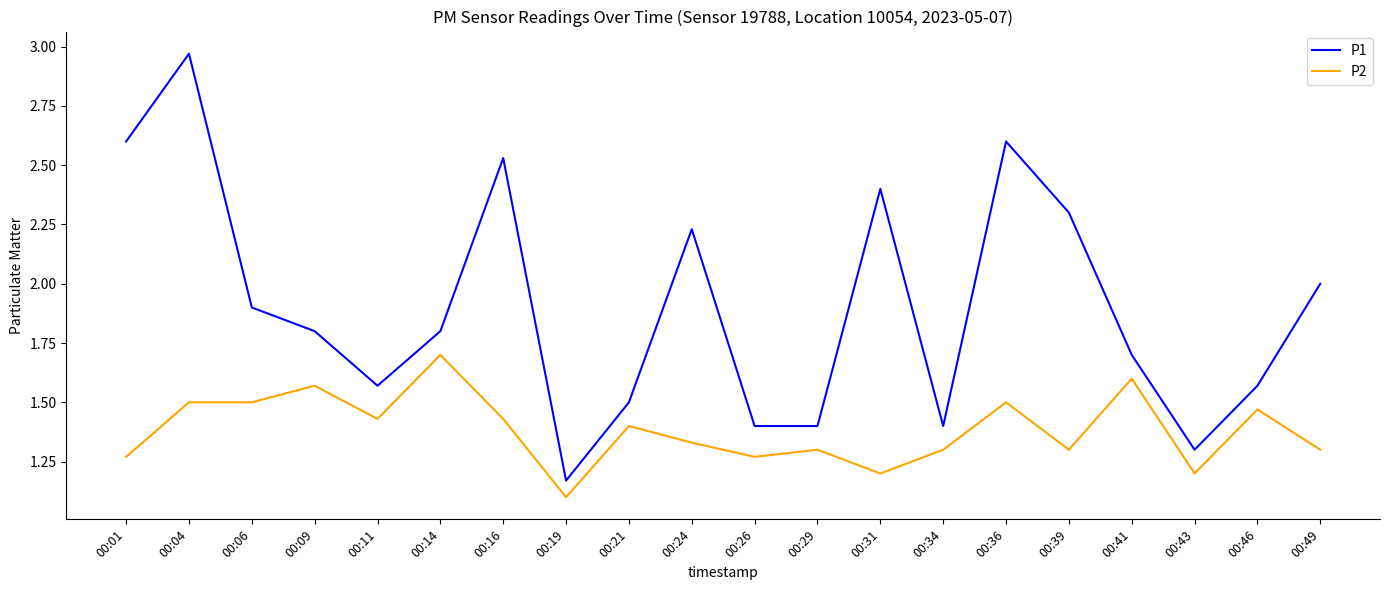

At which category is the sum across all series the highest?

00:04